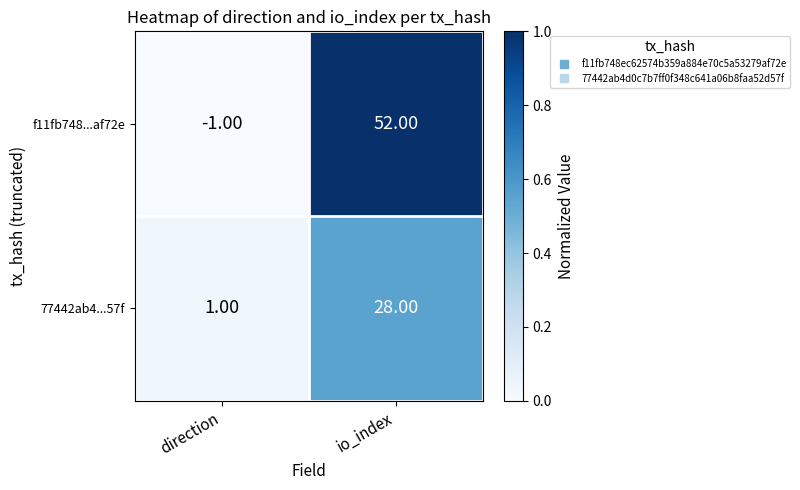

How many data points does each series have?

2